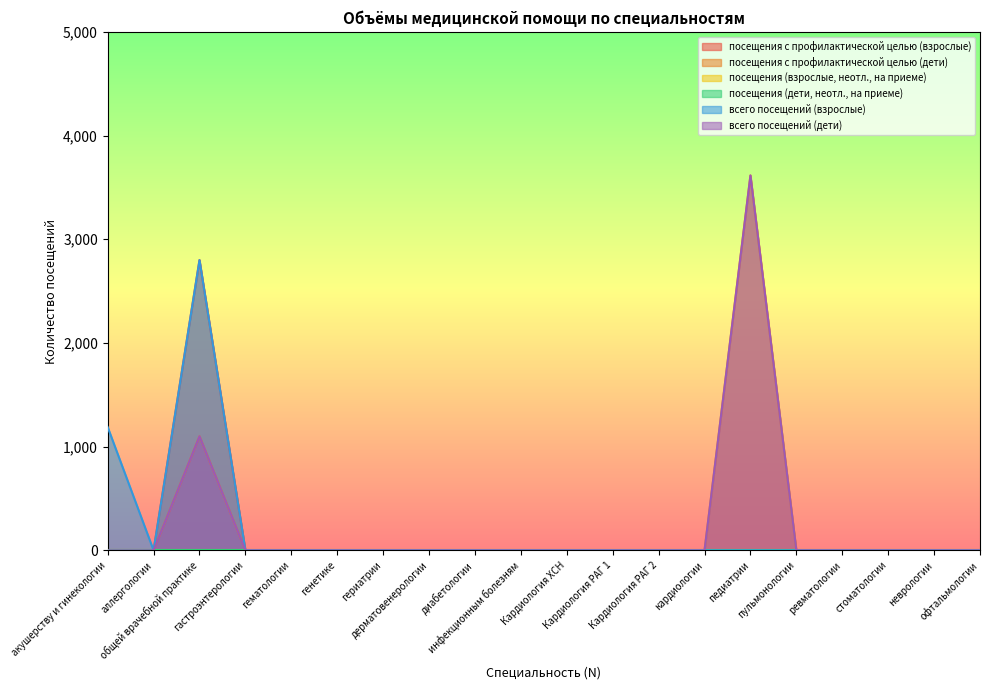

How many data points does each series have?

20